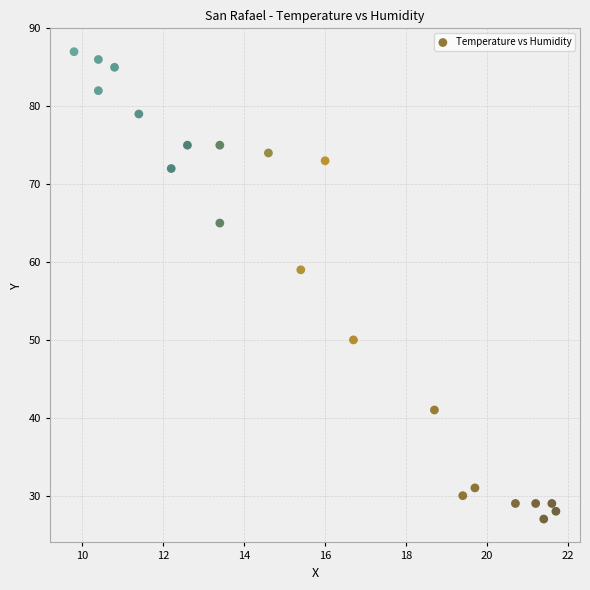

What is the range of Y values (max minus min)?

60